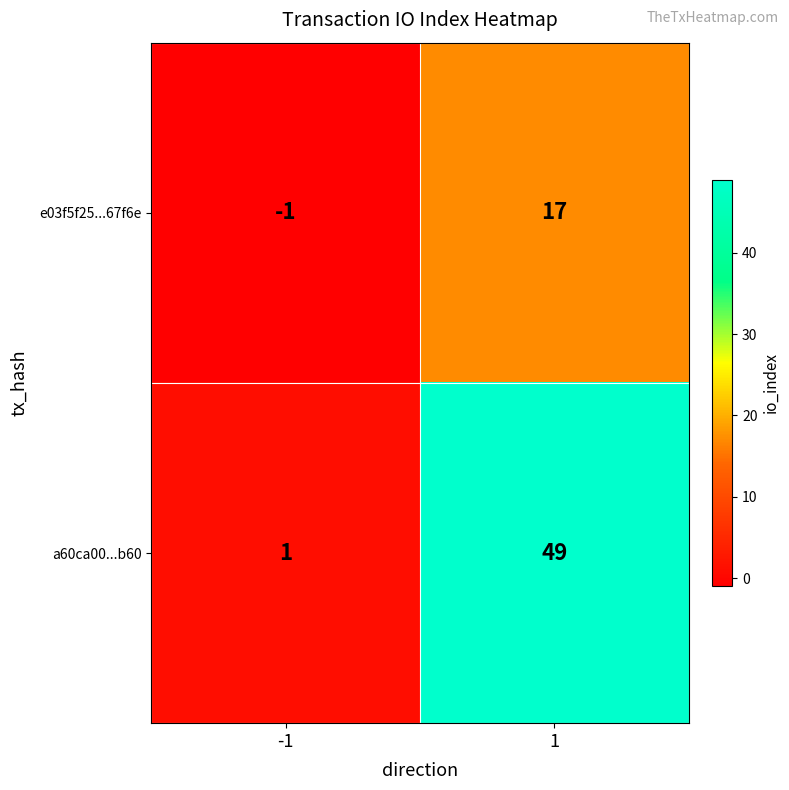

Which series has the widest spread of values?

a60ca00...b60